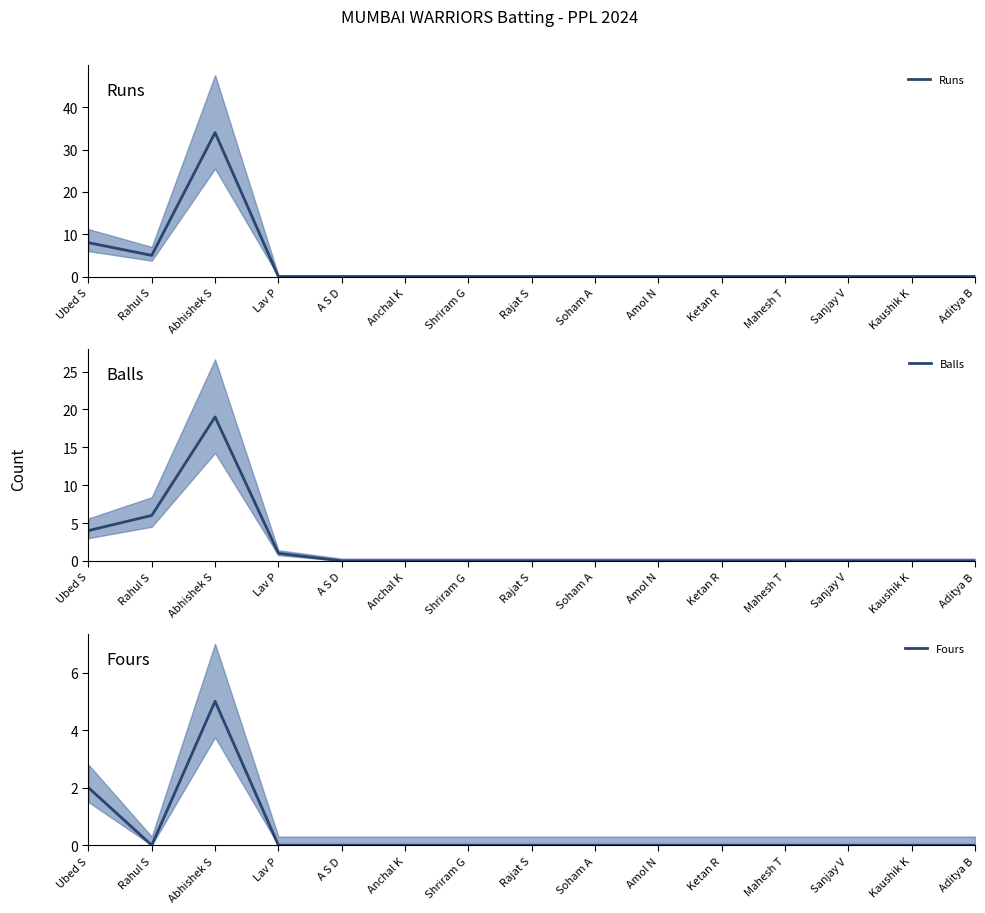

Where is the first local minimum for Fours?

Rahul S